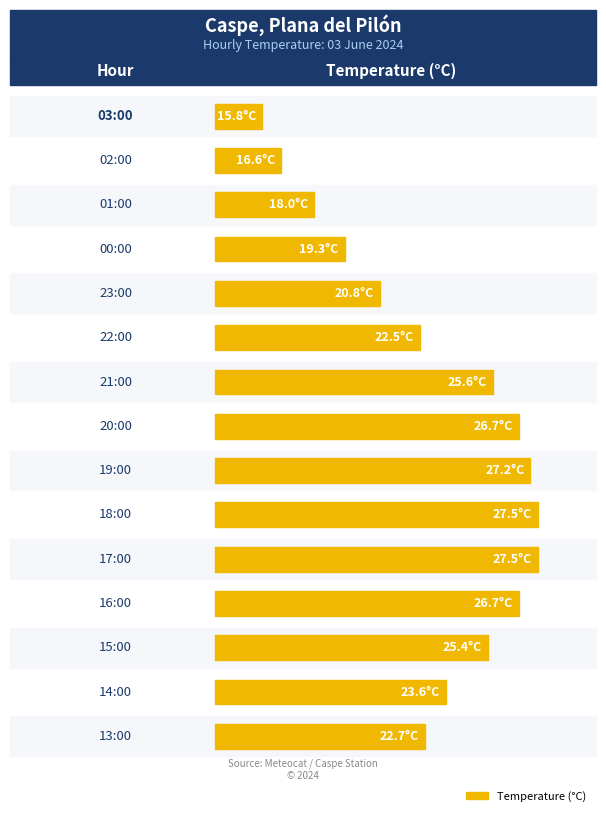

List the labels in order of value, smallest first.

03:00, 02:00, 01:00, 00:00, 23:00, 22:00, 13:00, 14:00, 15:00, 21:00, 20:00, 16:00, 19:00, 18:00, 17:00